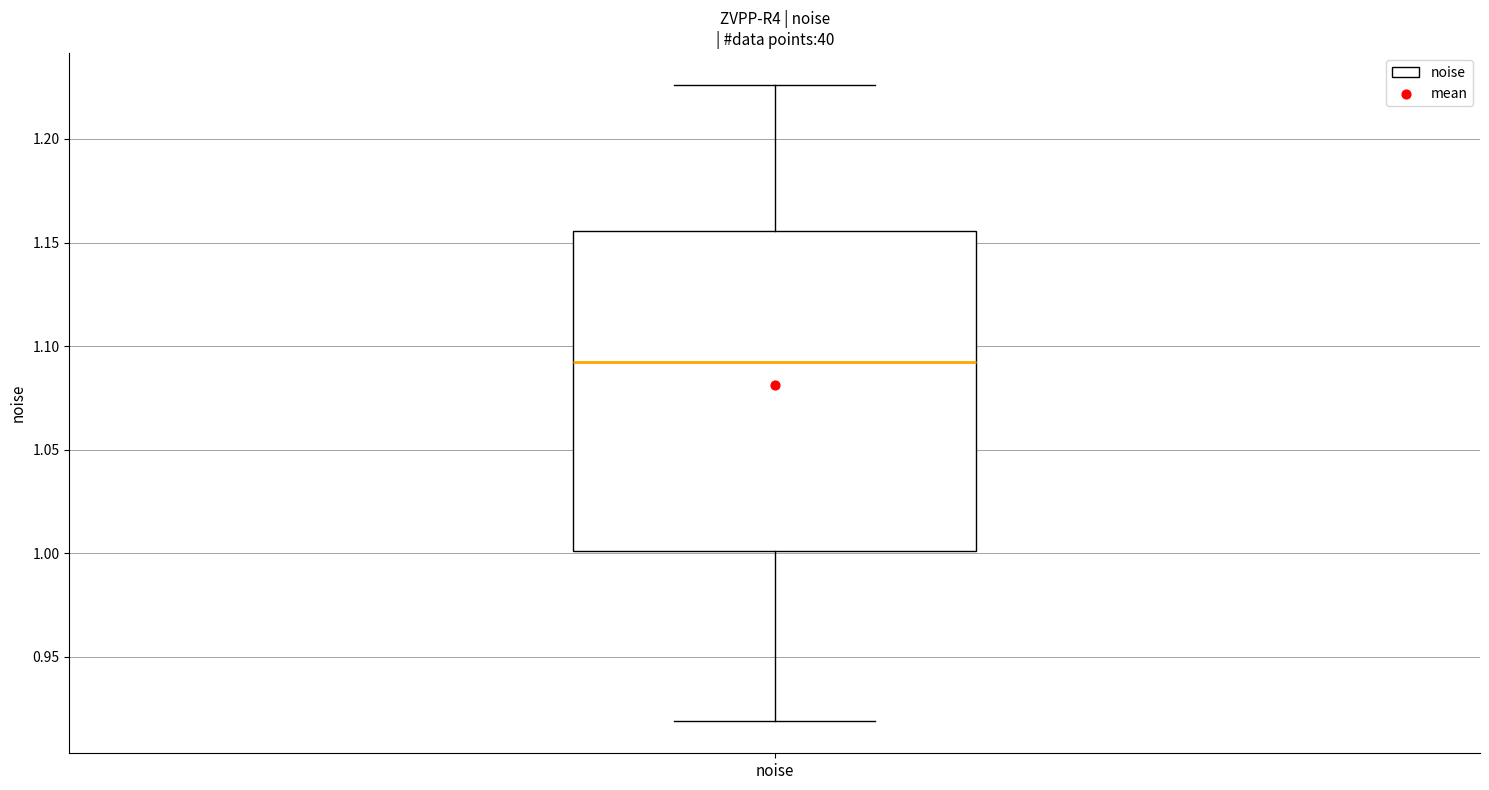

Where does the upper whisker of the box for noise end on the y-axis? The values are not printed on the chart, so give them approximately, as read against the axis.

1.225